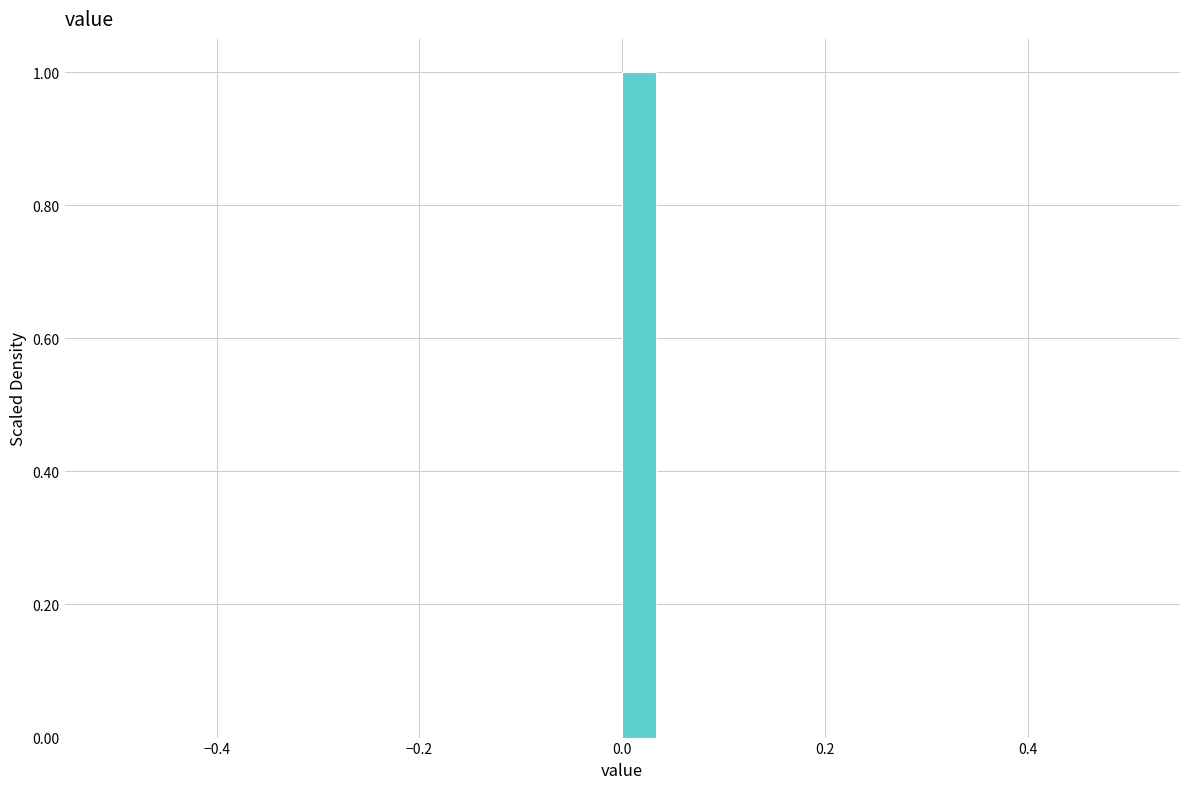

Around what value on the x-axis is the tallest bar? Give the approximate position of its centre, as read against the axis.

0.02